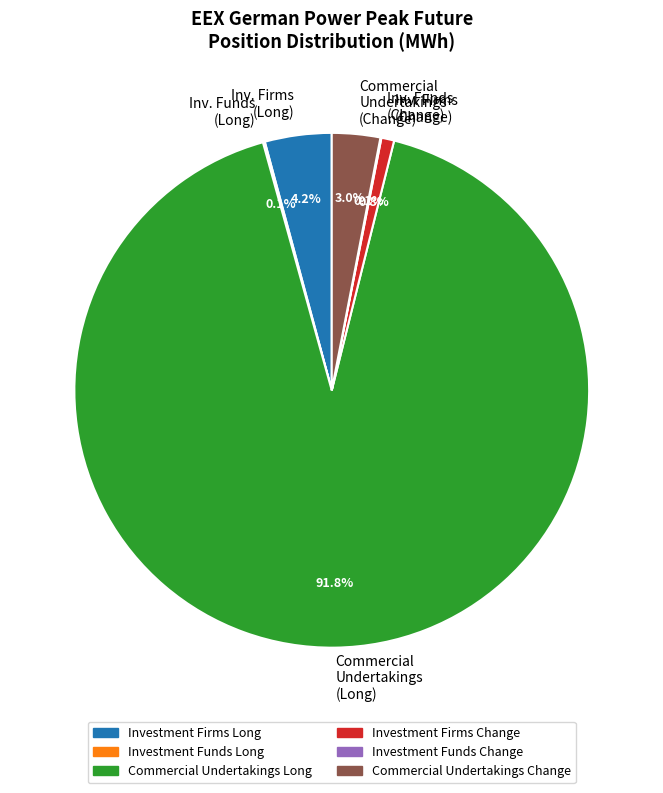

What portion of the pie excludes Commercial Undertakings (Long)?

8.2%